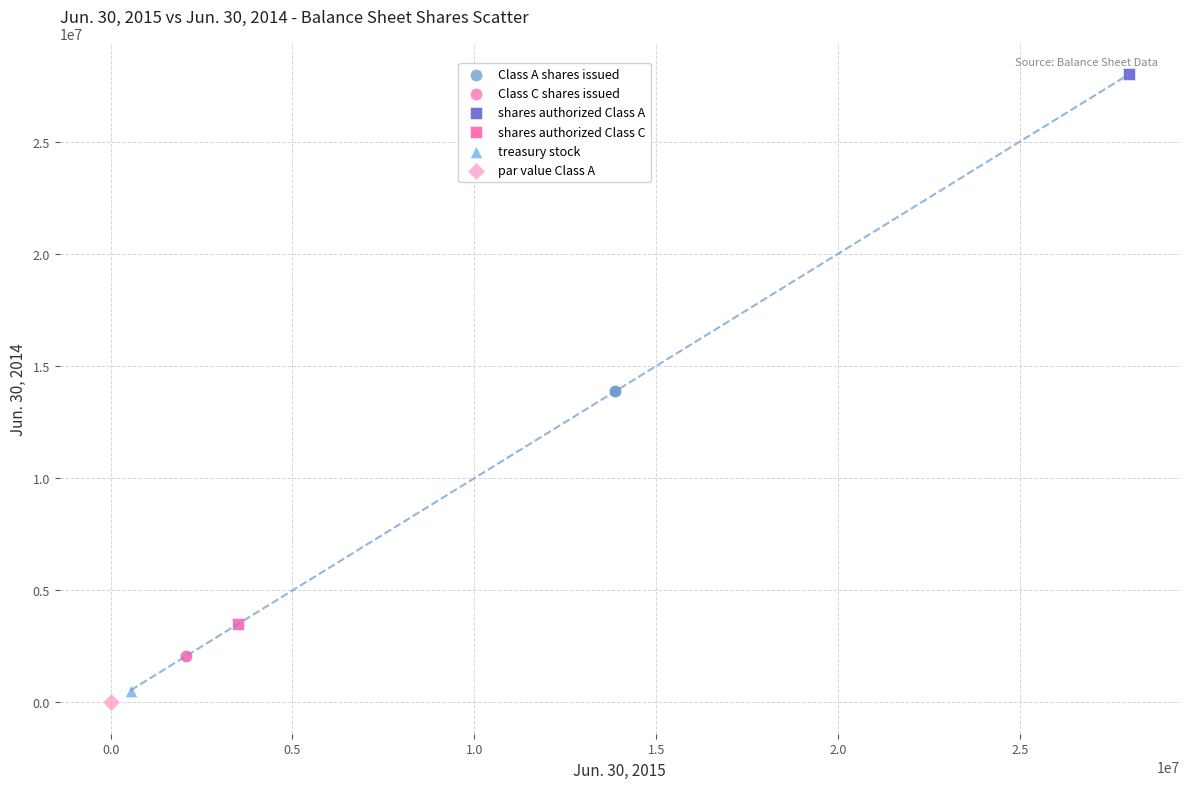

What are all the series names shown in the legend?

Class A shares issued, Class C shares issued, shares authorized Class A, shares authorized Class C, treasury stock, par value Class A